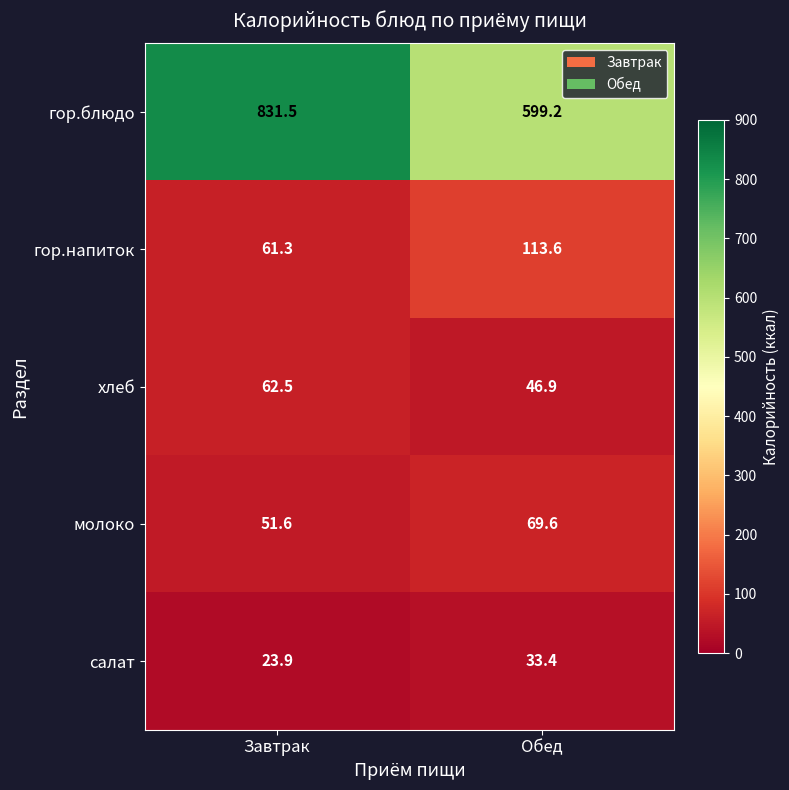

How many data points does each series have?

2